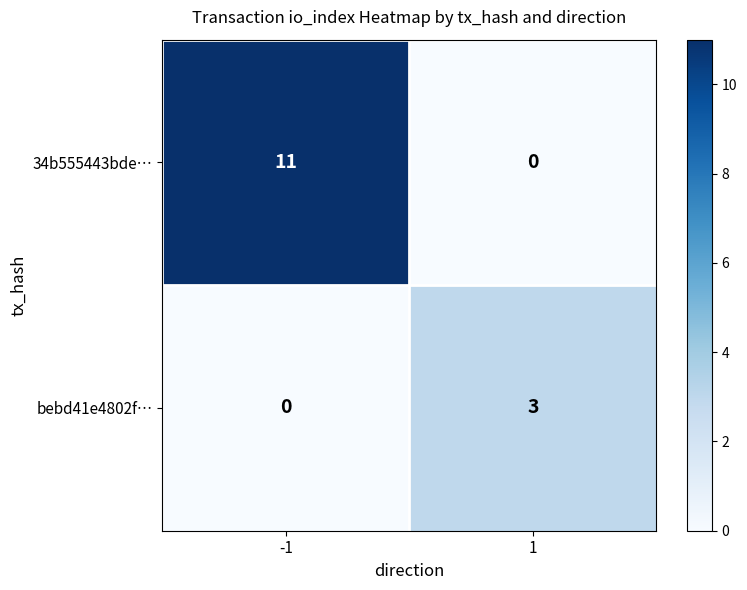

Reading left to right, what are all the values shown in this chart?

34b555443bde…: -1=11	1=0
bebd41e4802f…: -1=0	1=3